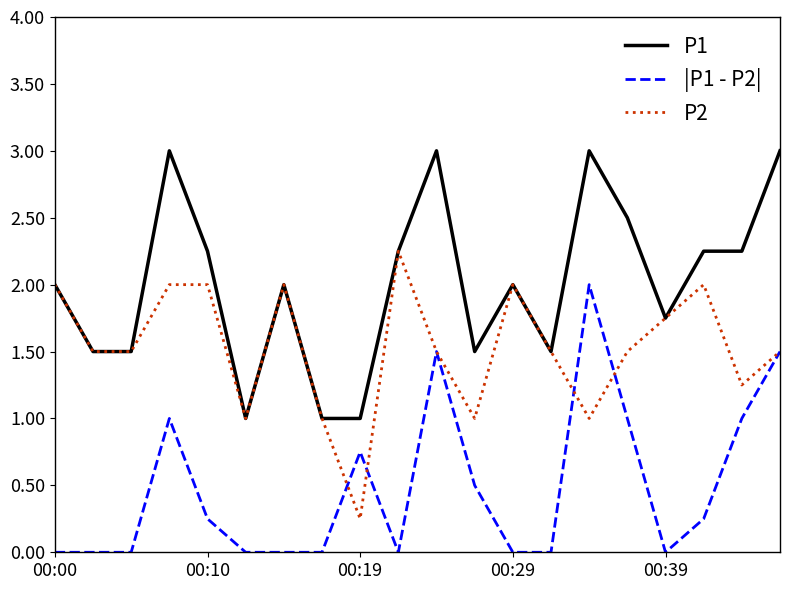

Rank the series by their average value, from lowest to highest.

|P1 - P2|, P2, P1